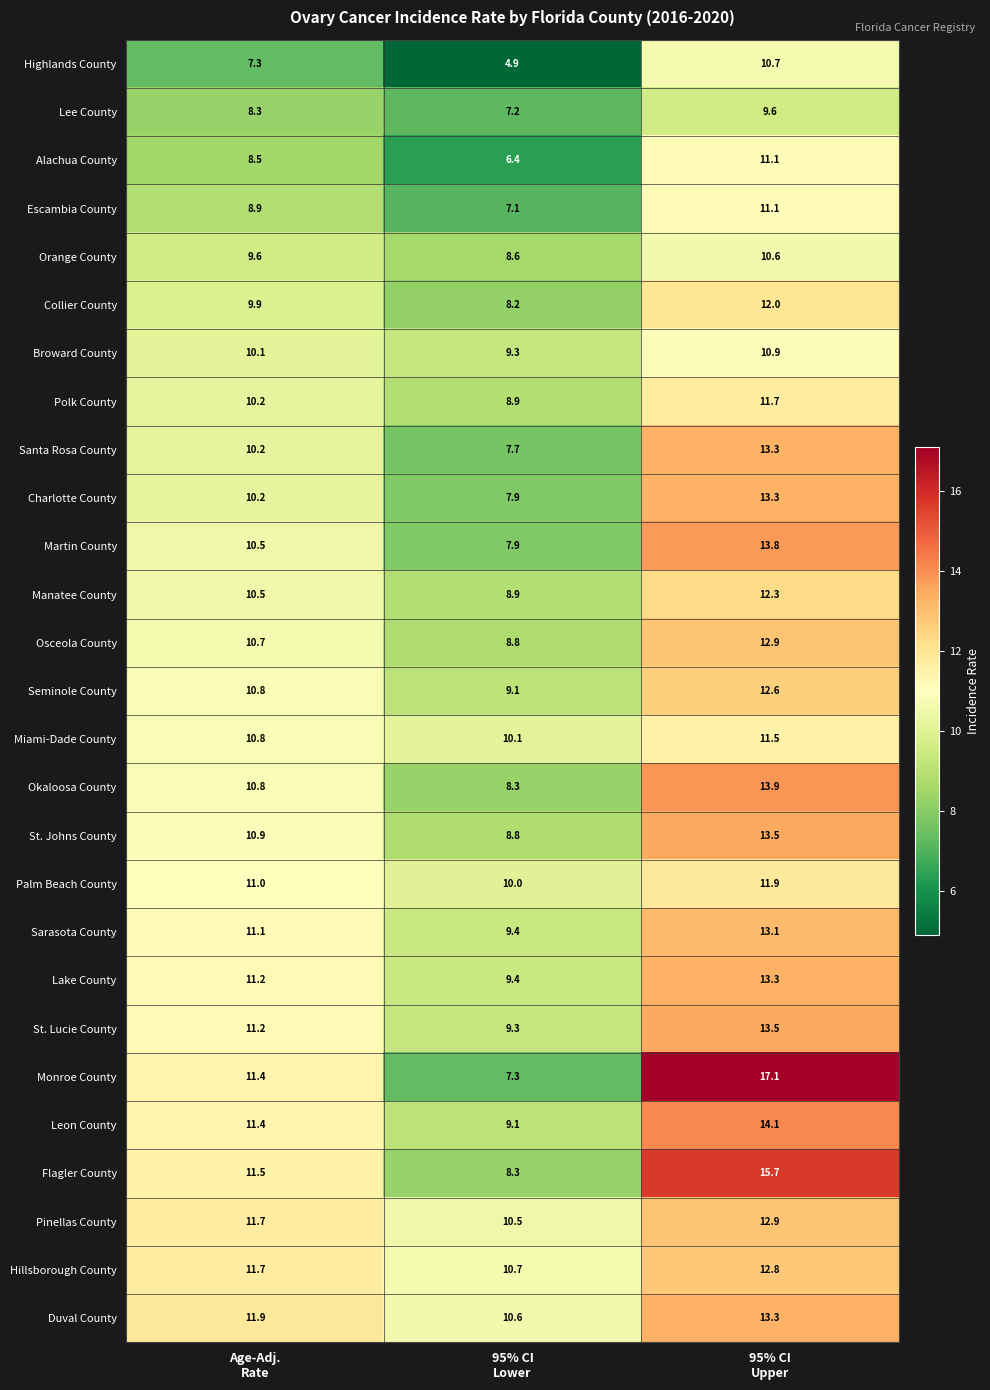

What is the sum of all Orange County values?

28.8